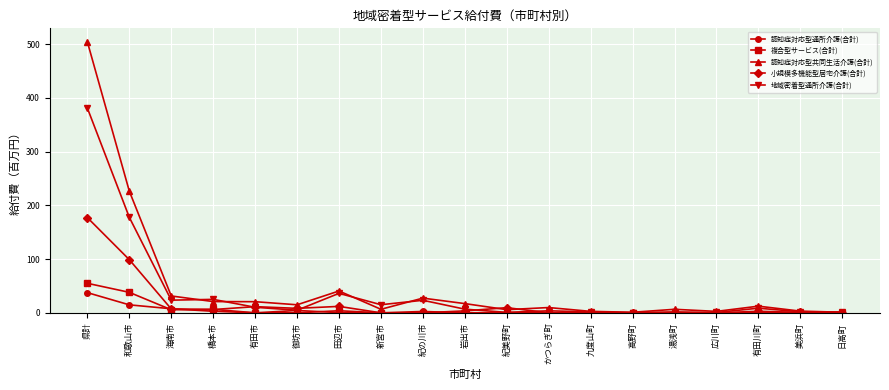

What position from the right is 和歌山市?

18